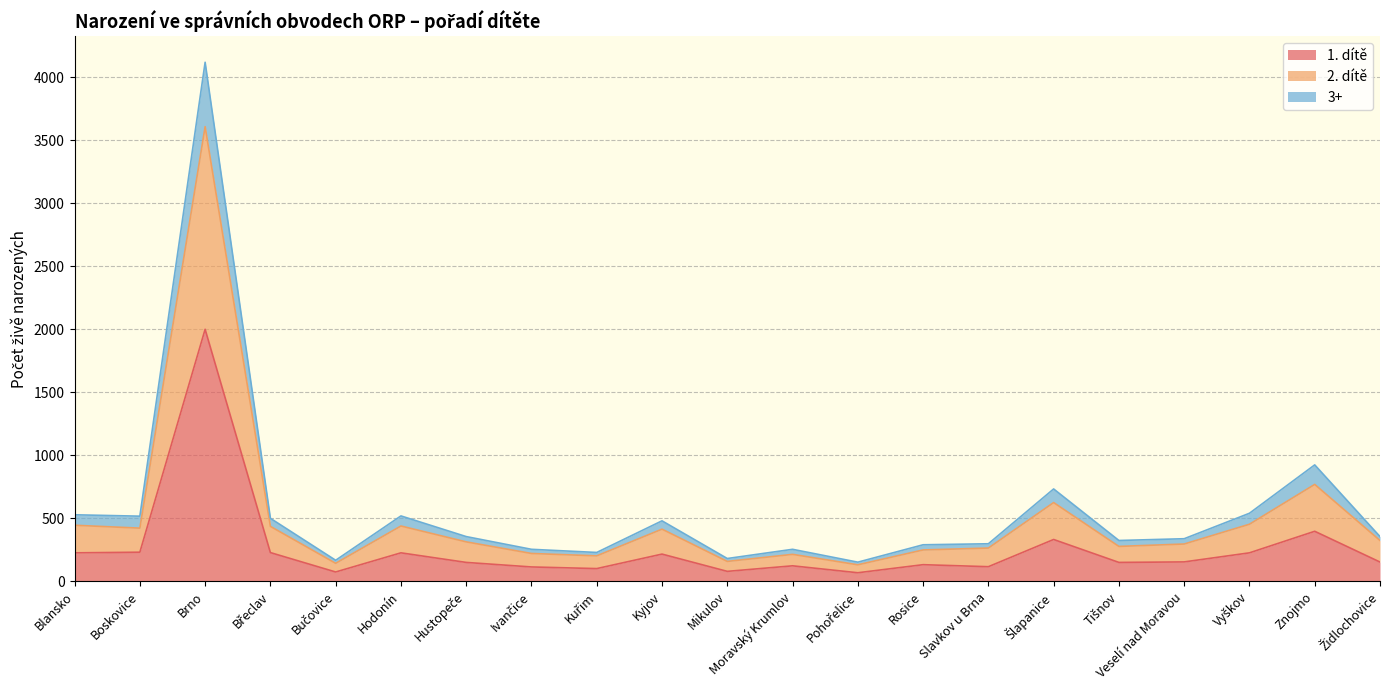

What position from the right is Vyškov?

3